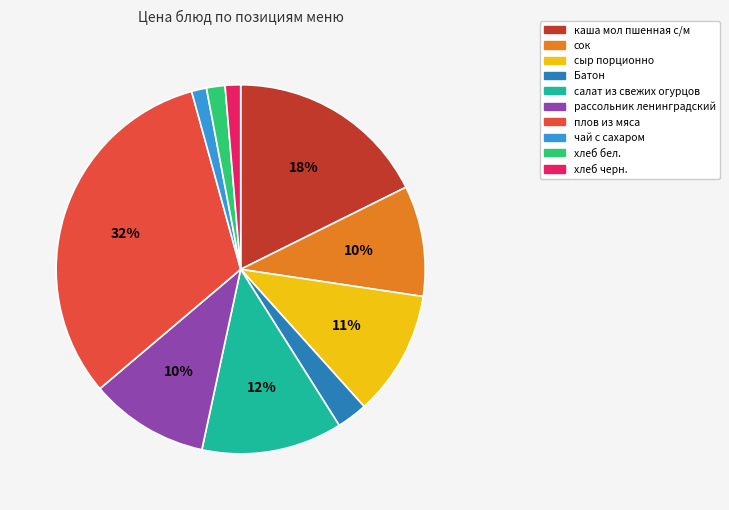

To the nearest percent, what percentage of the pie is хлеб черн.?

1%